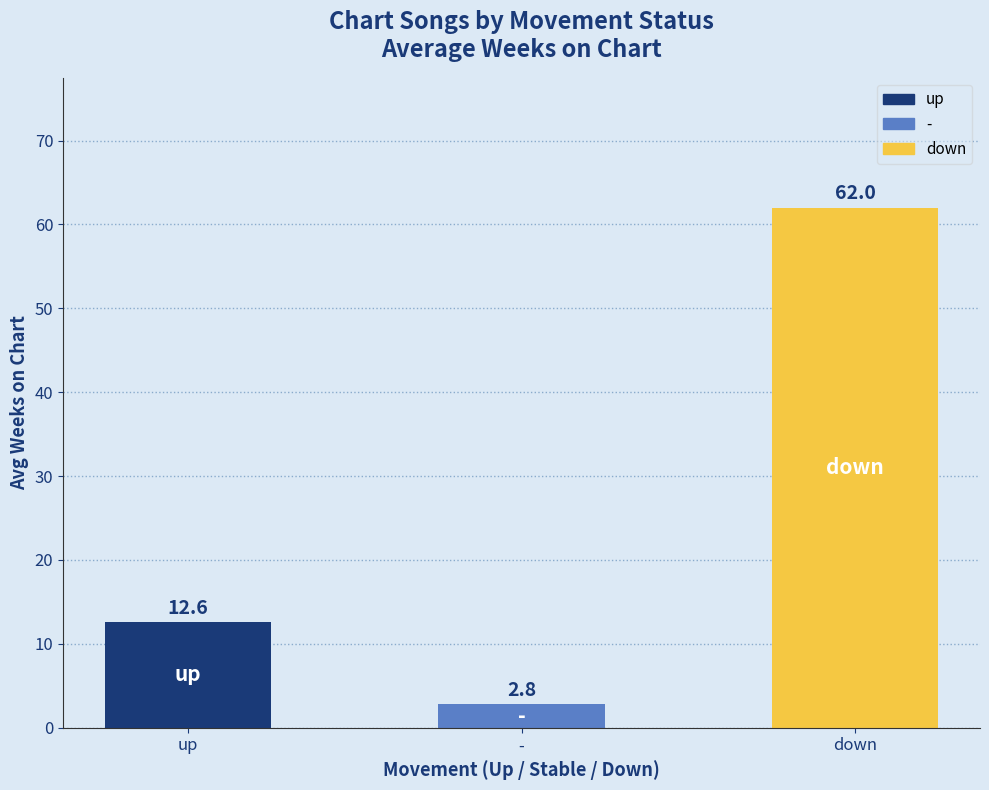

Rank the categories by value from lowest to highest.

-, up, down